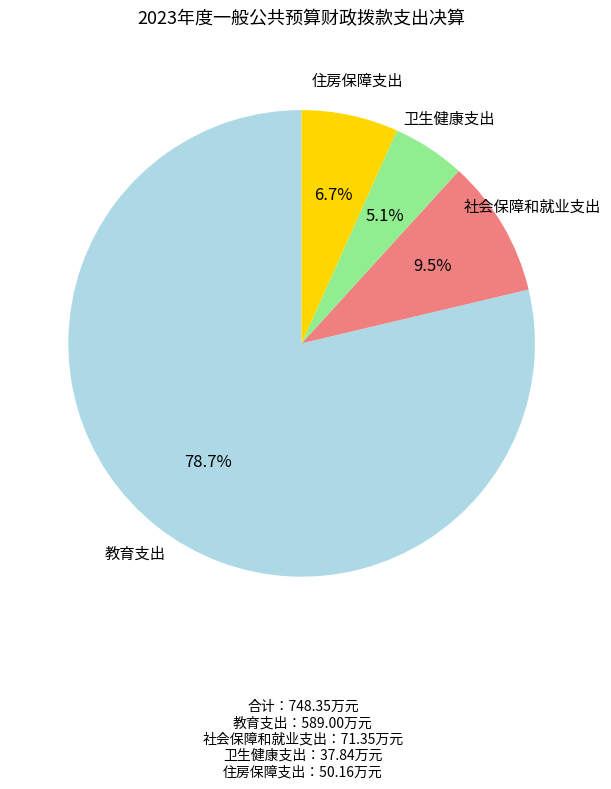

Is there any slice that represents more than half of the pie?

Yes